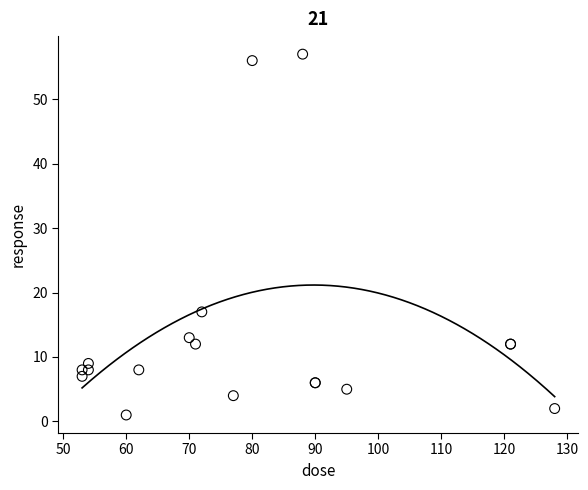

What Y value in the scatter plot is closest to 29?

17